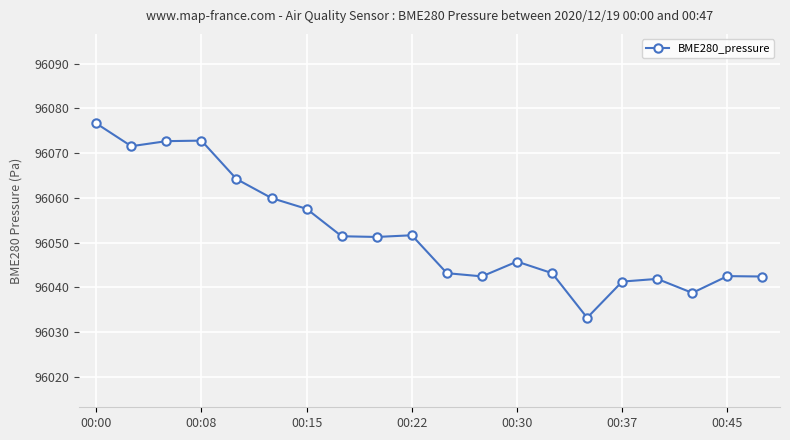

What is the value of the 10th point from the left?

96051.6